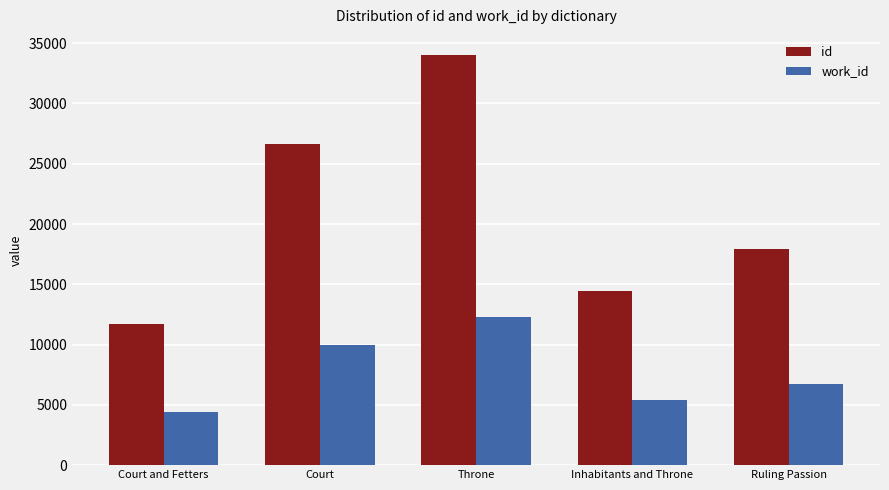

What is the difference between the highest and lowest values at Ruling Passion?

11166